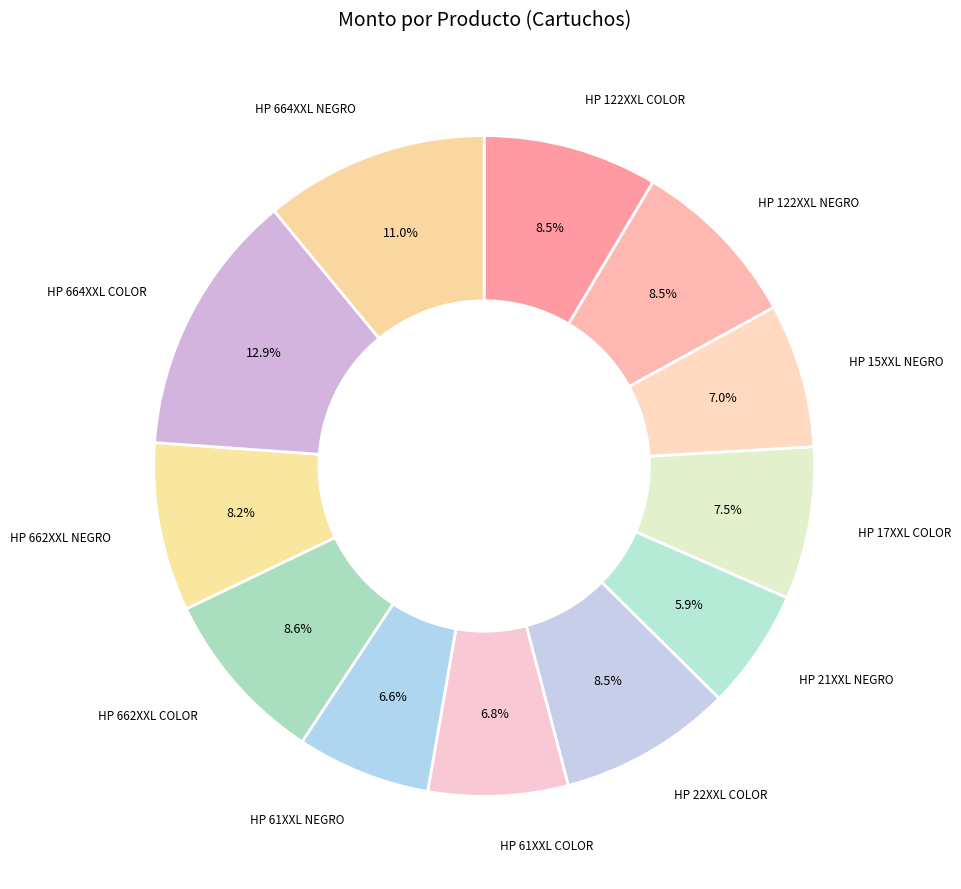

How many segments does this pie chart have?

12